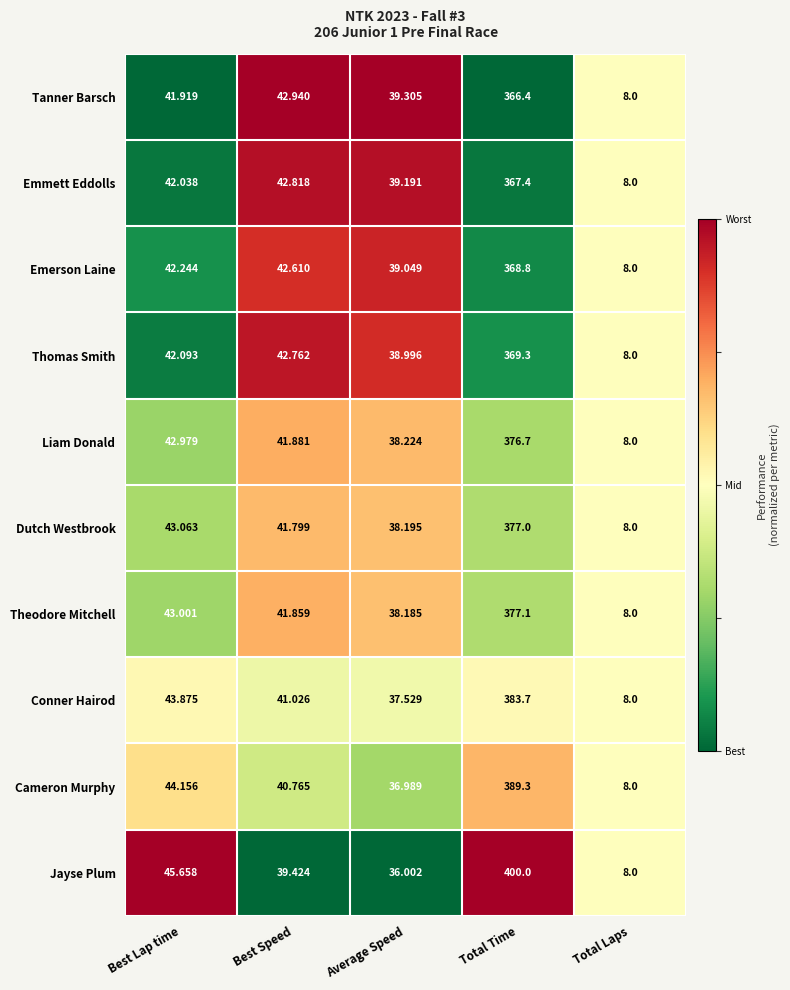

Between Best Lap time and Best Speed, which series saw the biggest shift?

Jayse Plum